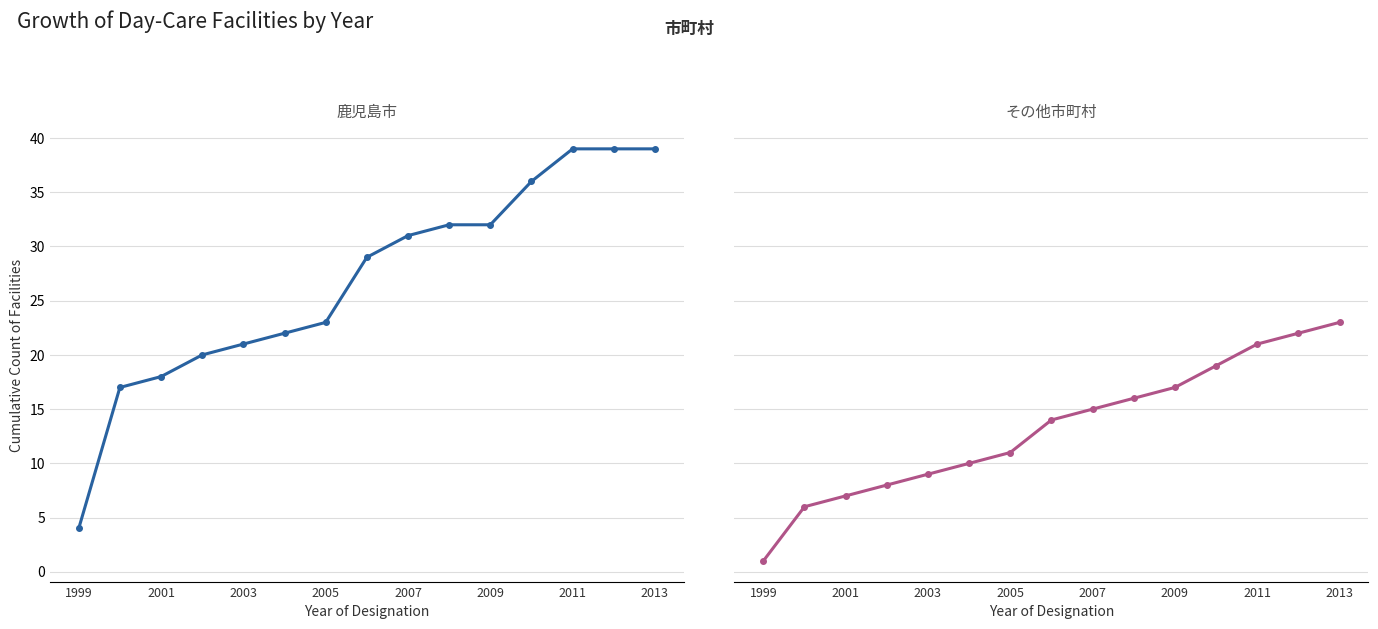

What is the average value of the 鹿児島市 series?

27